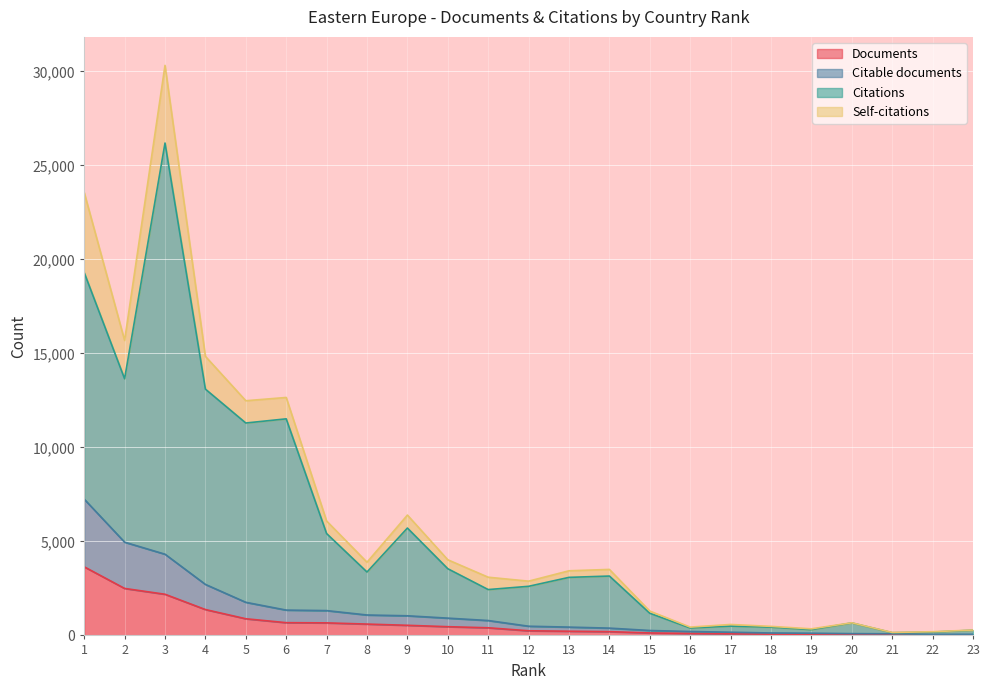

The Citations series shows 3158 at 14. True or false?

True